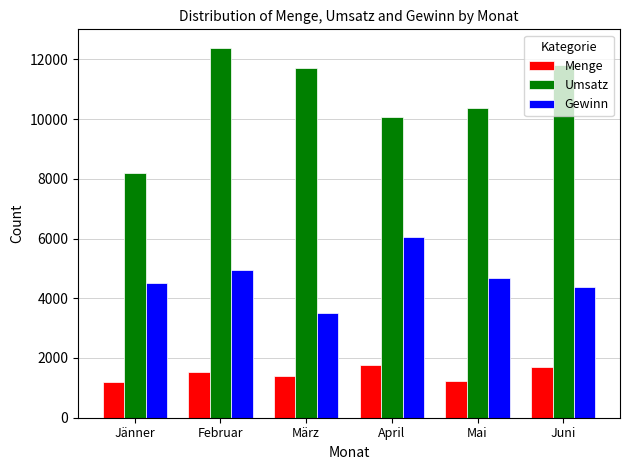

List the series in order of their overall mean, lowest first.

Menge, Gewinn, Umsatz